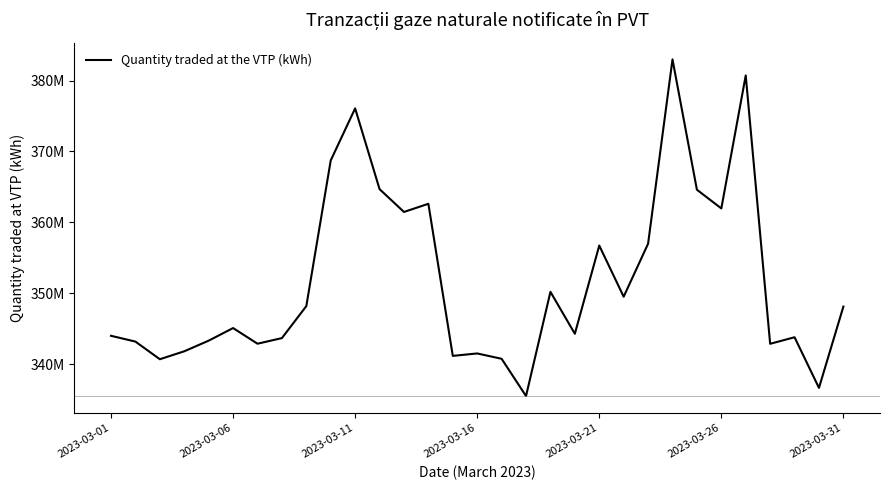

How many points are lower than both their immediate neighbors (excluding endpoints)?

10